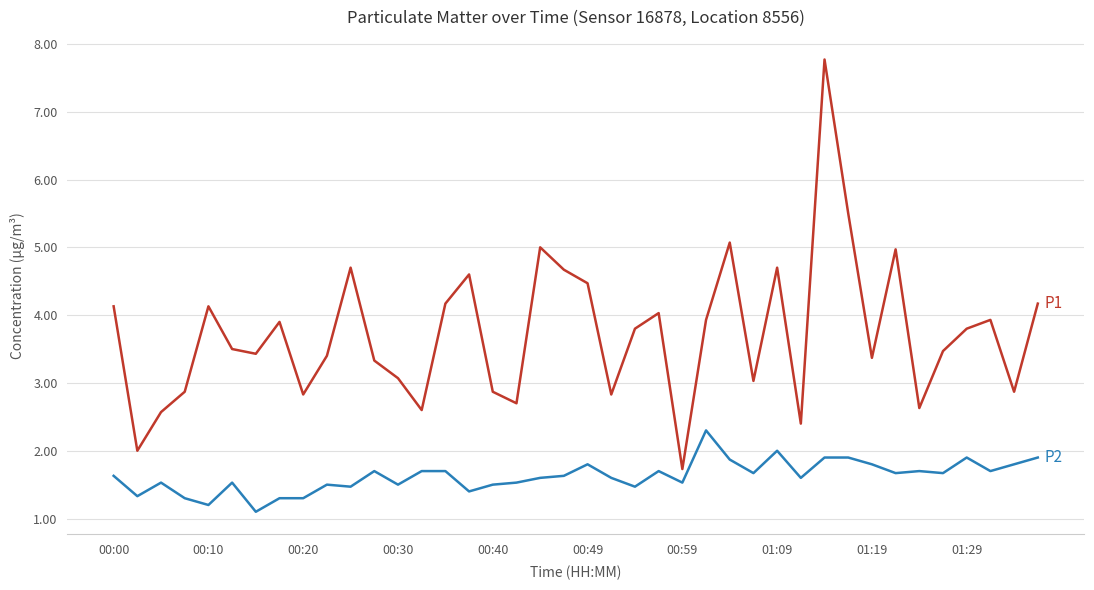

What is the minimum value shown in the chart?

1.1